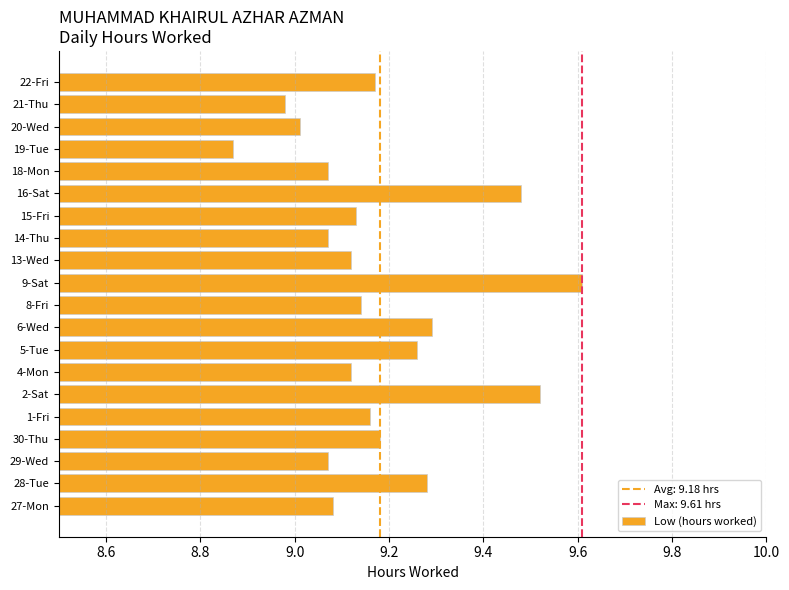

Which label corresponds to the smallest value in the chart?

19-Tue